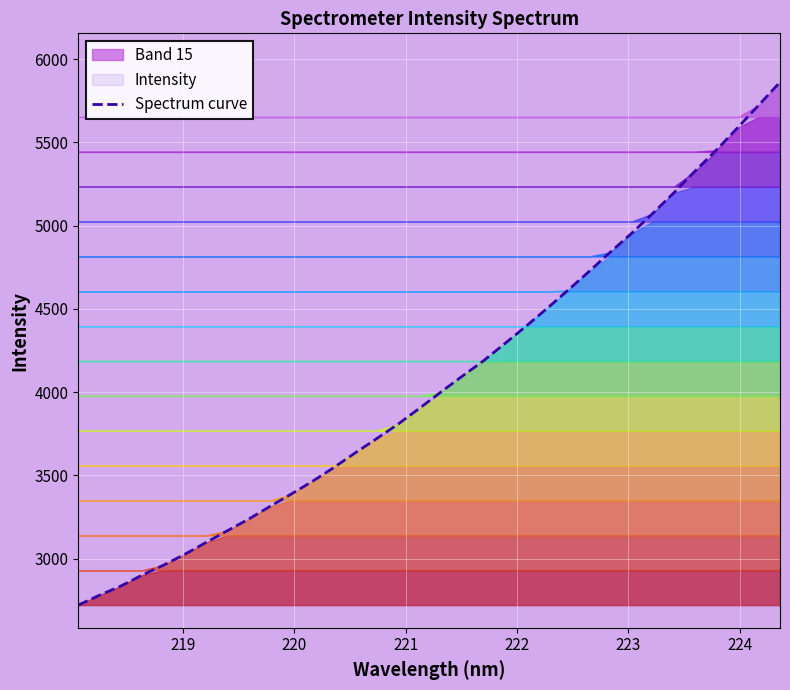

What is the lowest value of the Spectrum curve series?

2721.5